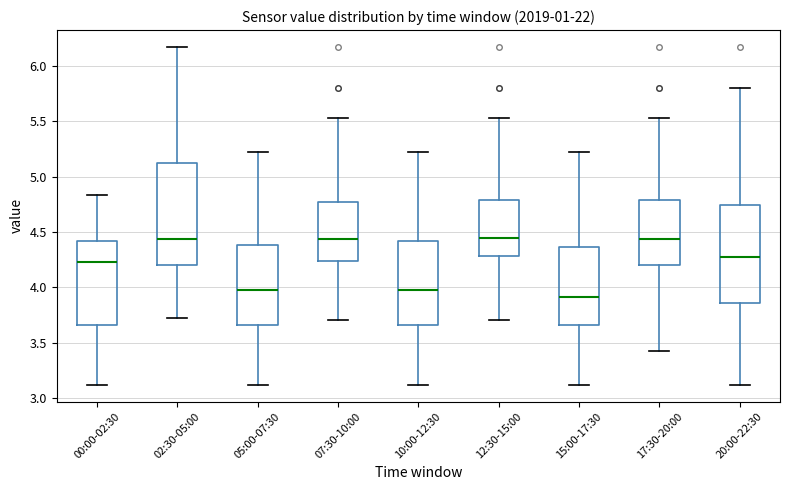

Where is the lower edge of the box for 05:00-07:30 on the y-axis? The values are not printed on the chart, so give them approximately, as read against the axis.

3.65